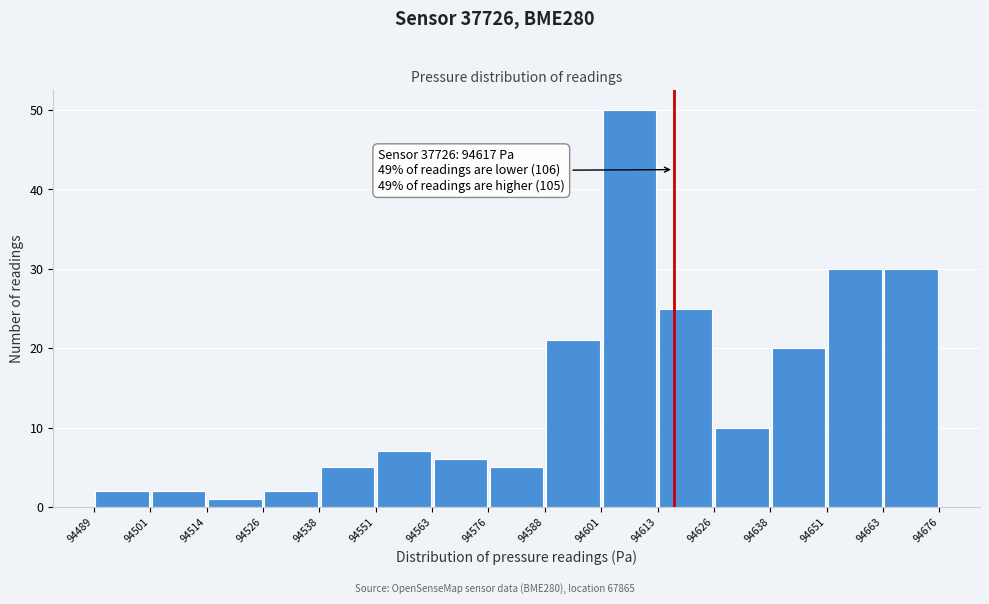

Over which range of the x-axis is the bar tallest?

94601 to 94613